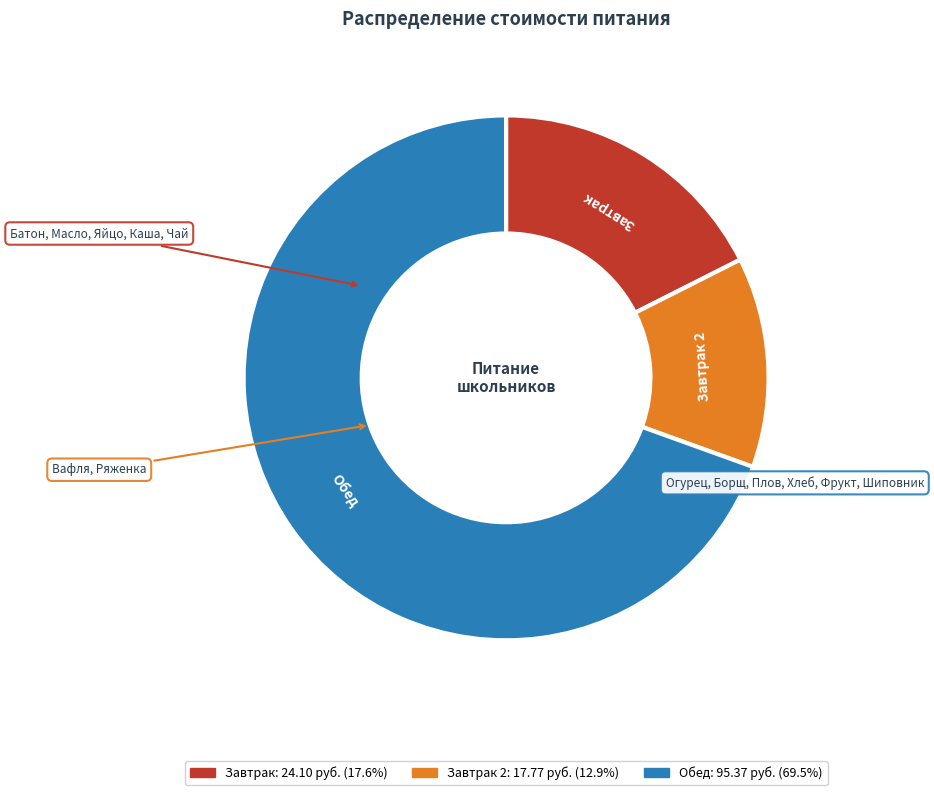

Count the number of slices in the pie.

3